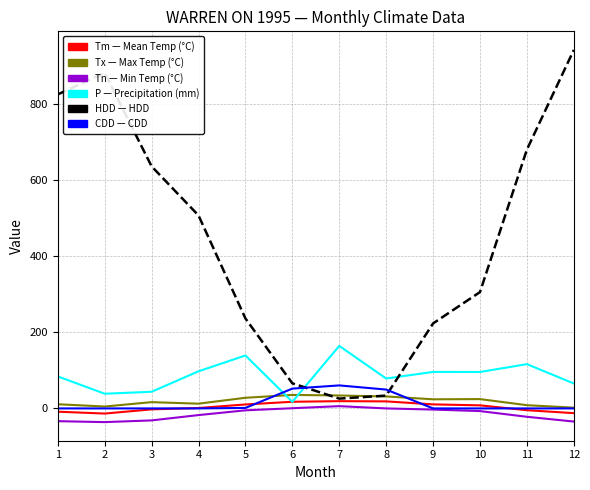

What is the smallest value displayed?

-36.0